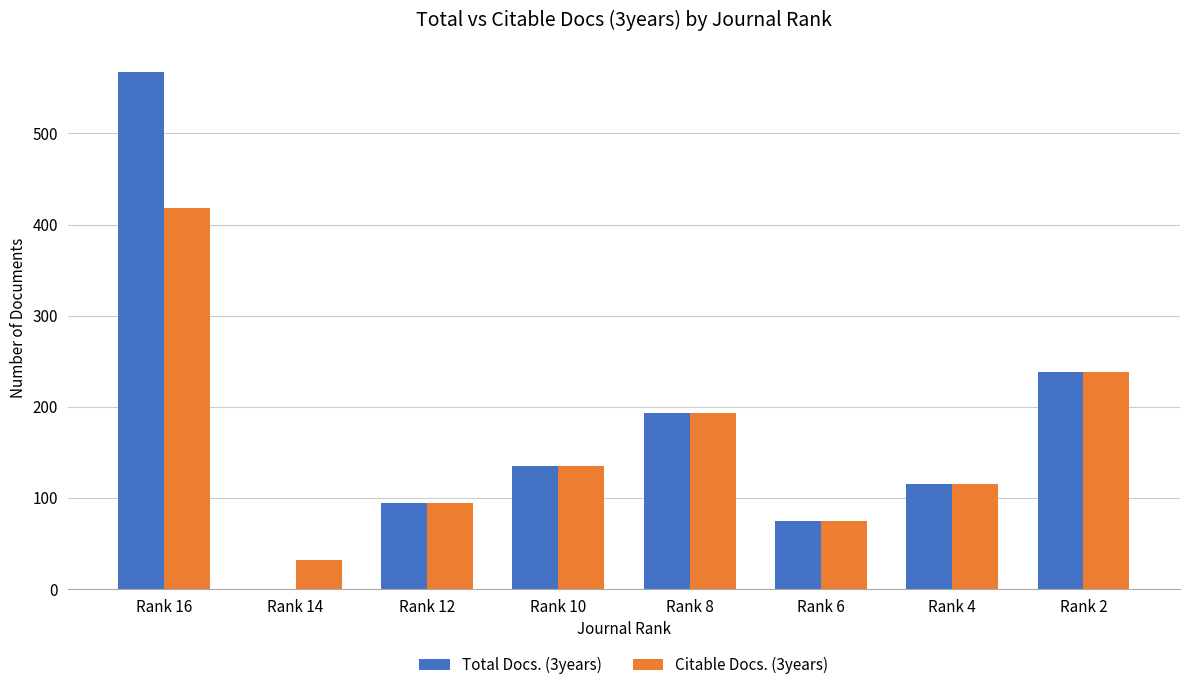

What value does the Citable Docs. (3years) series have at Rank 16, to the nearest 10?

420